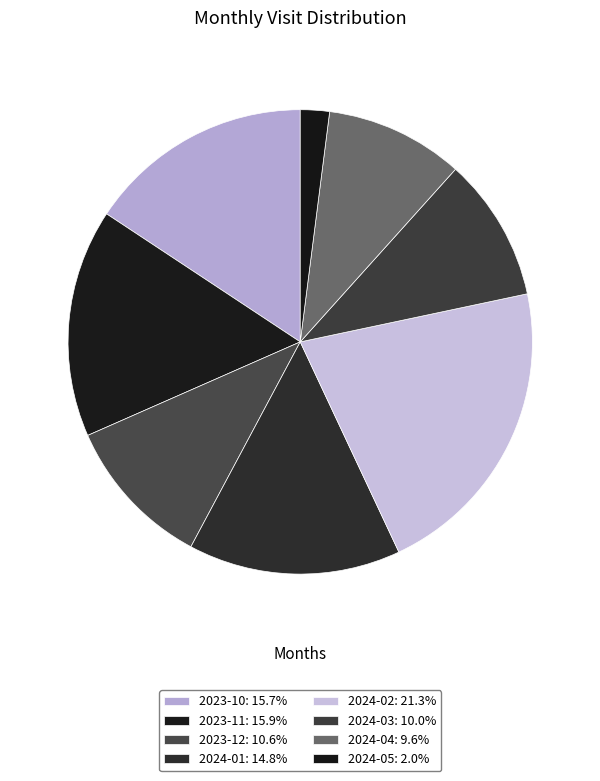

Rank the categories by value from lowest to highest.

2024-05, 2024-04, 2024-03, 2023-12, 2024-01, 2023-10, 2023-11, 2024-02